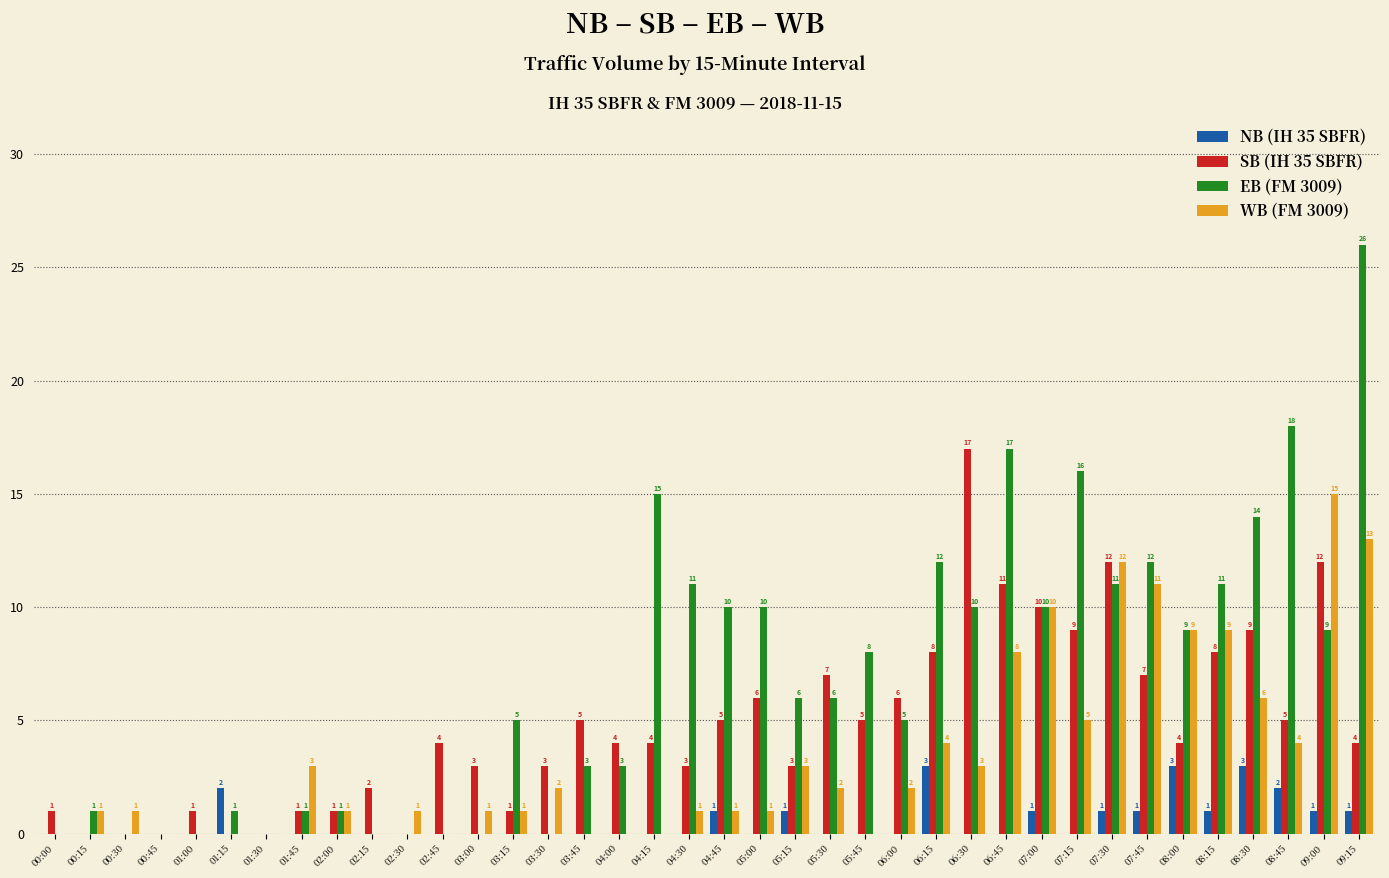

What is the maximum value shown in the chart?

26